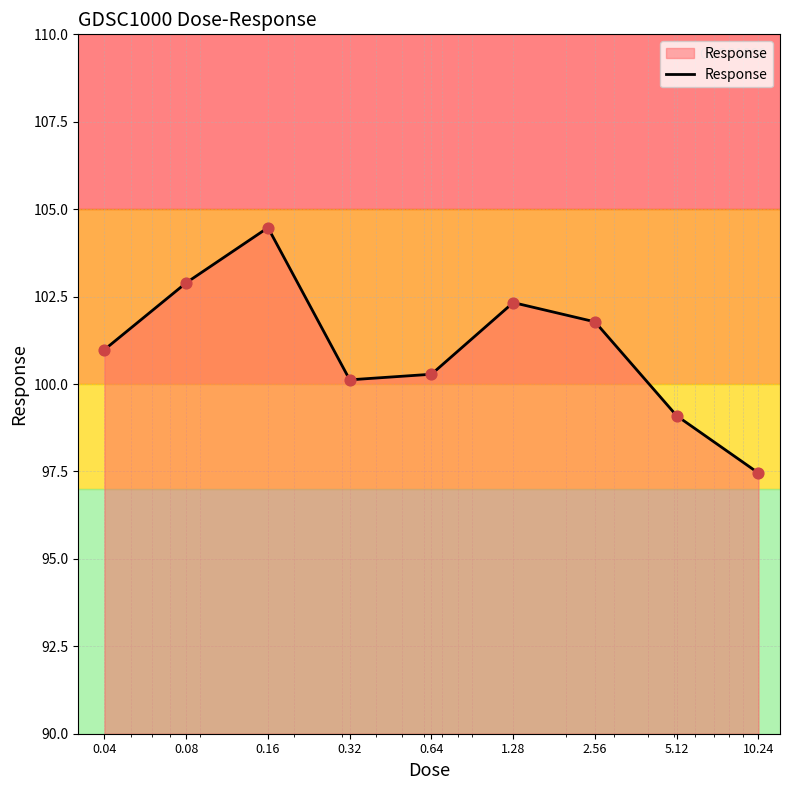

Which has a higher value, 1.28 or 2.56?

1.28